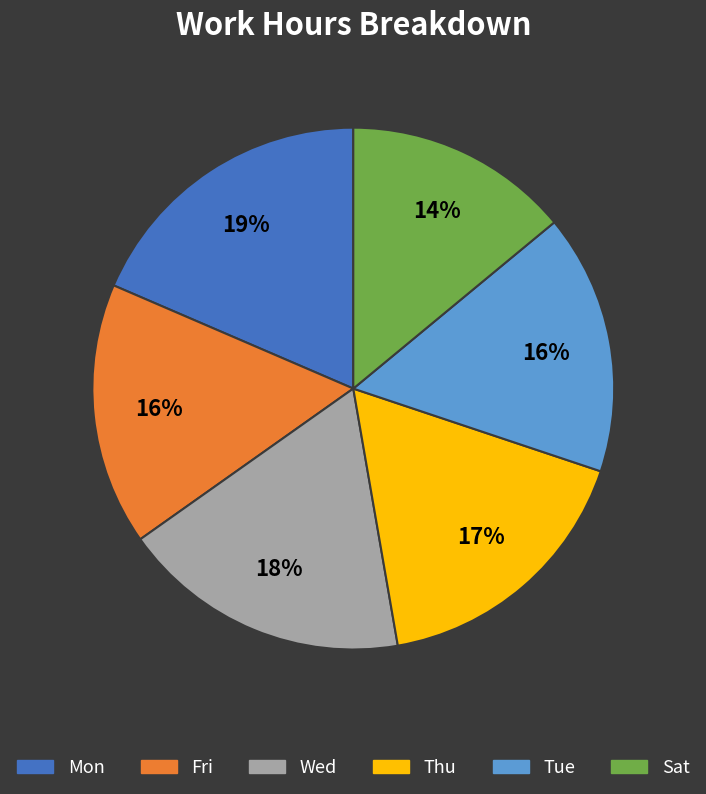

To the nearest percent, what is the difference between the largest and smallest slice percentages?

5%